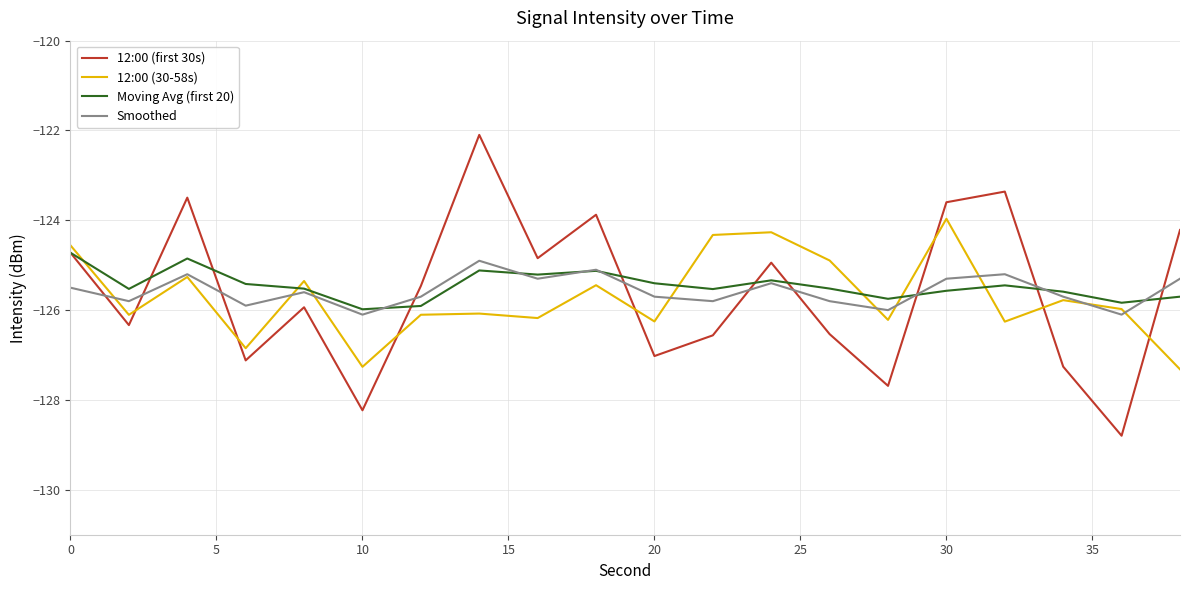

What is the smallest value displayed?

-128.8